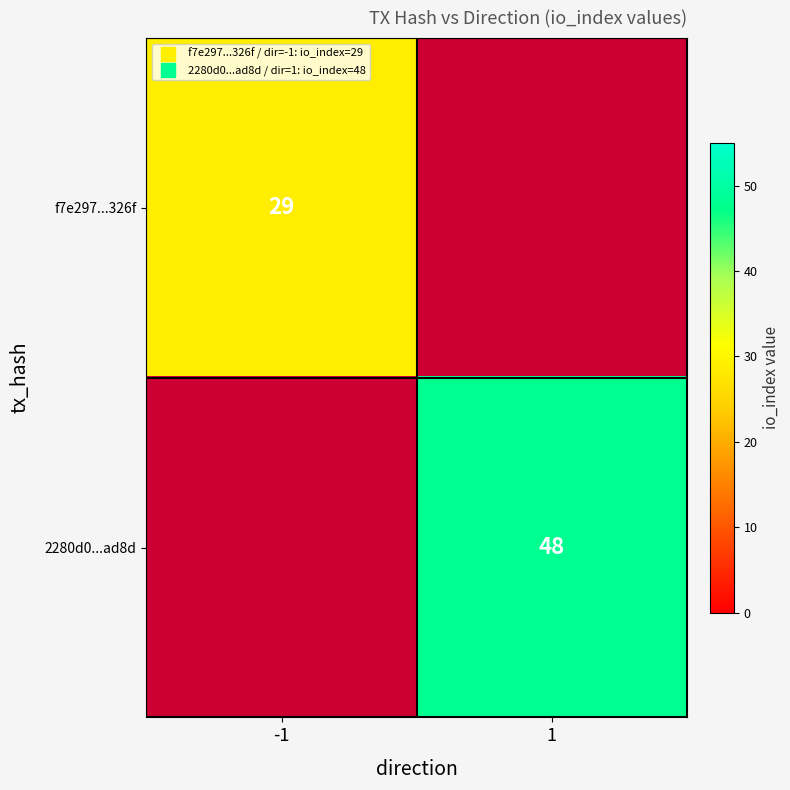

Is the value of 2280d0...ad8d at 1 greater than the value of f7e297...326f at -1?

Yes